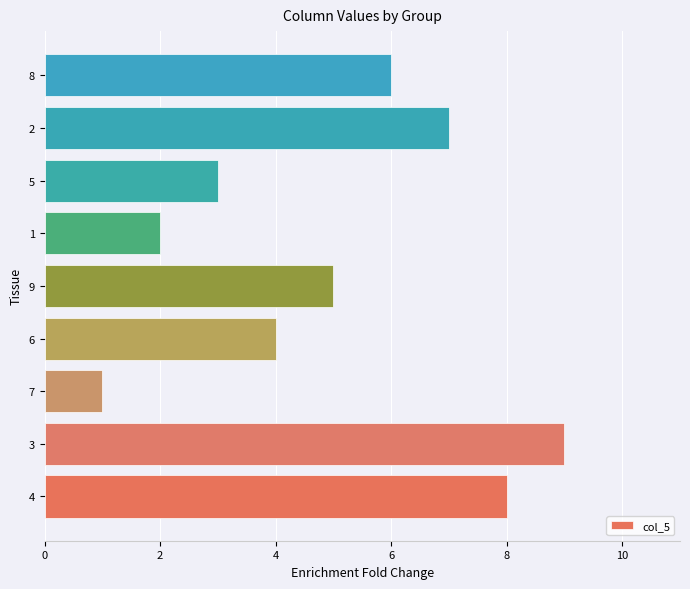

Reading bottom to top, transcribe all the data shown in this chart.

4=8	3=9	7=1	6=4	9=5	1=2	5=3	2=7	8=6